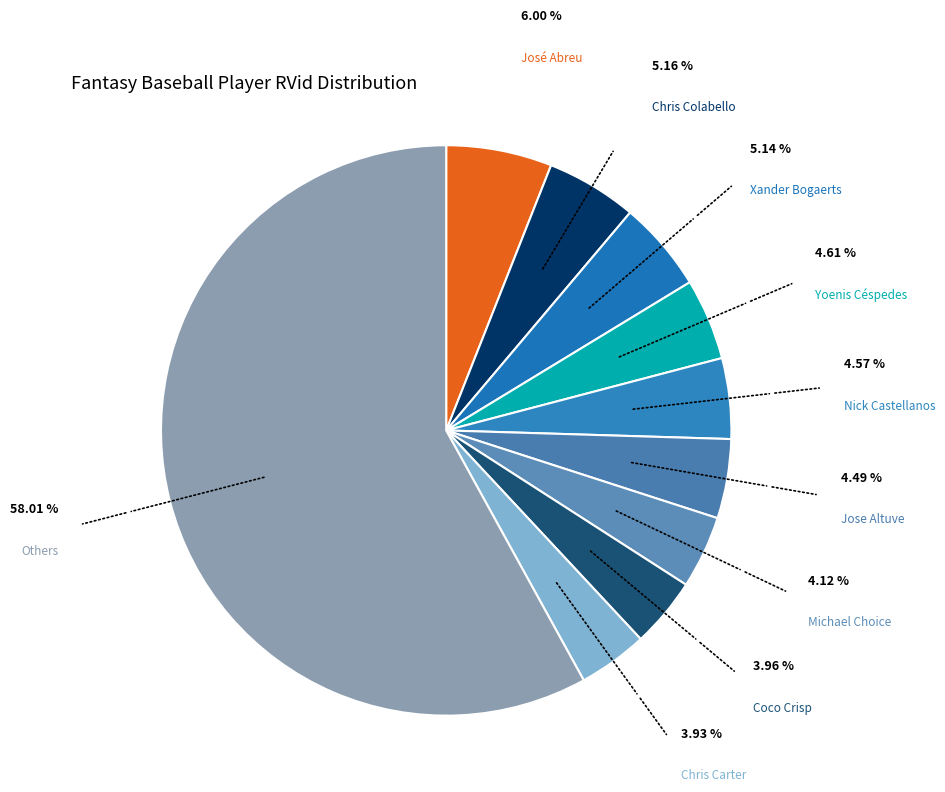

Is the sum of Others and Coco Crisp greater than half?

Yes